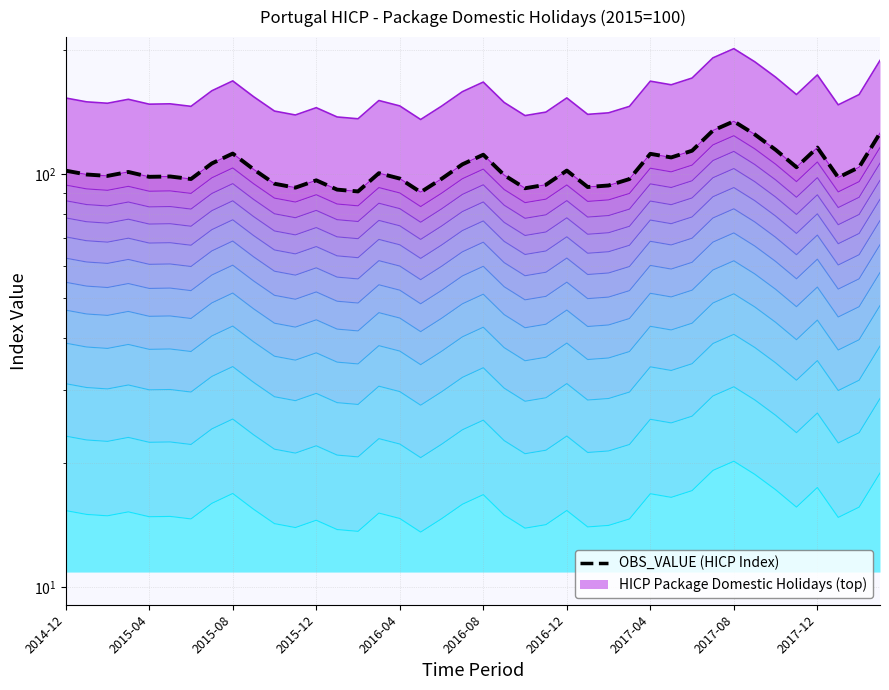

True or false: the data has more than 2 interior local peaks.

True